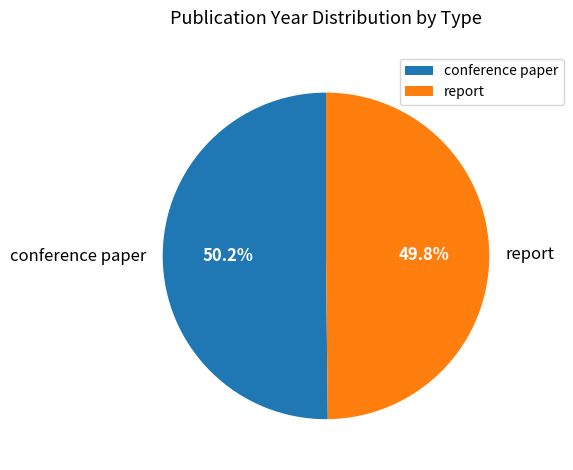

Is there a majority slice in this chart?

Yes